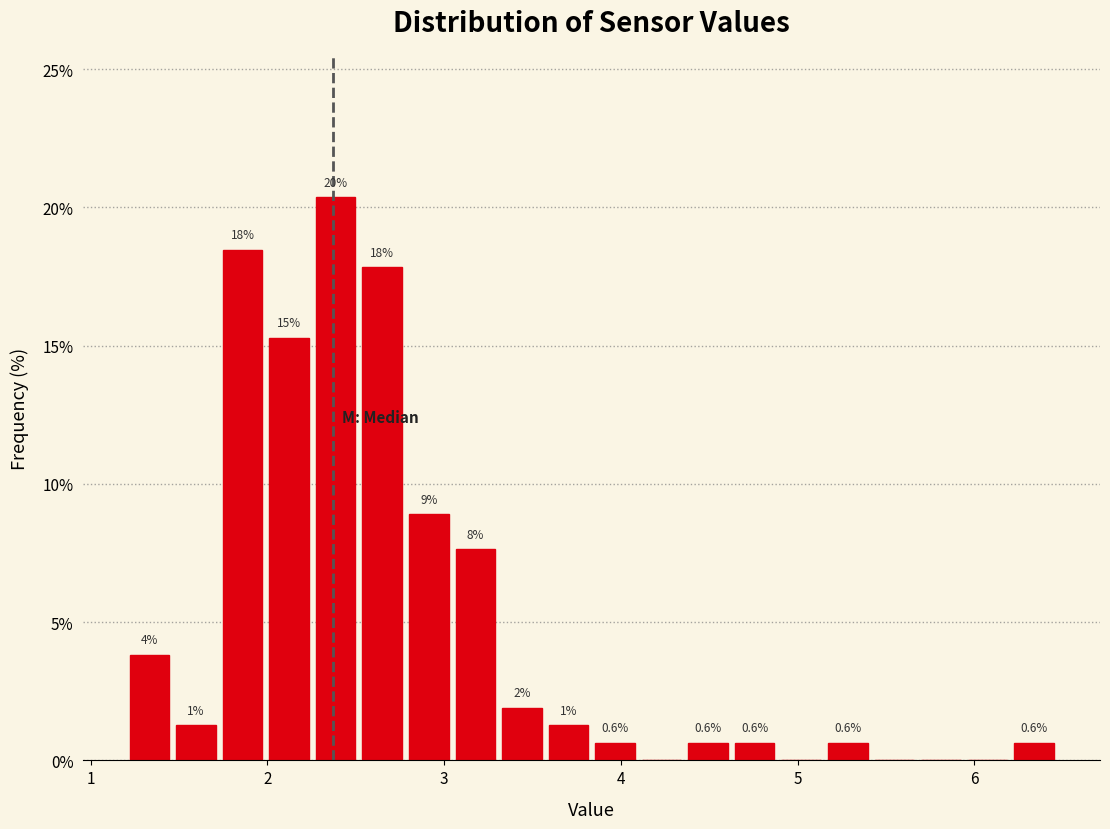

Read against the x-axis, roughly where is the centre of the tallest bar?

2.4